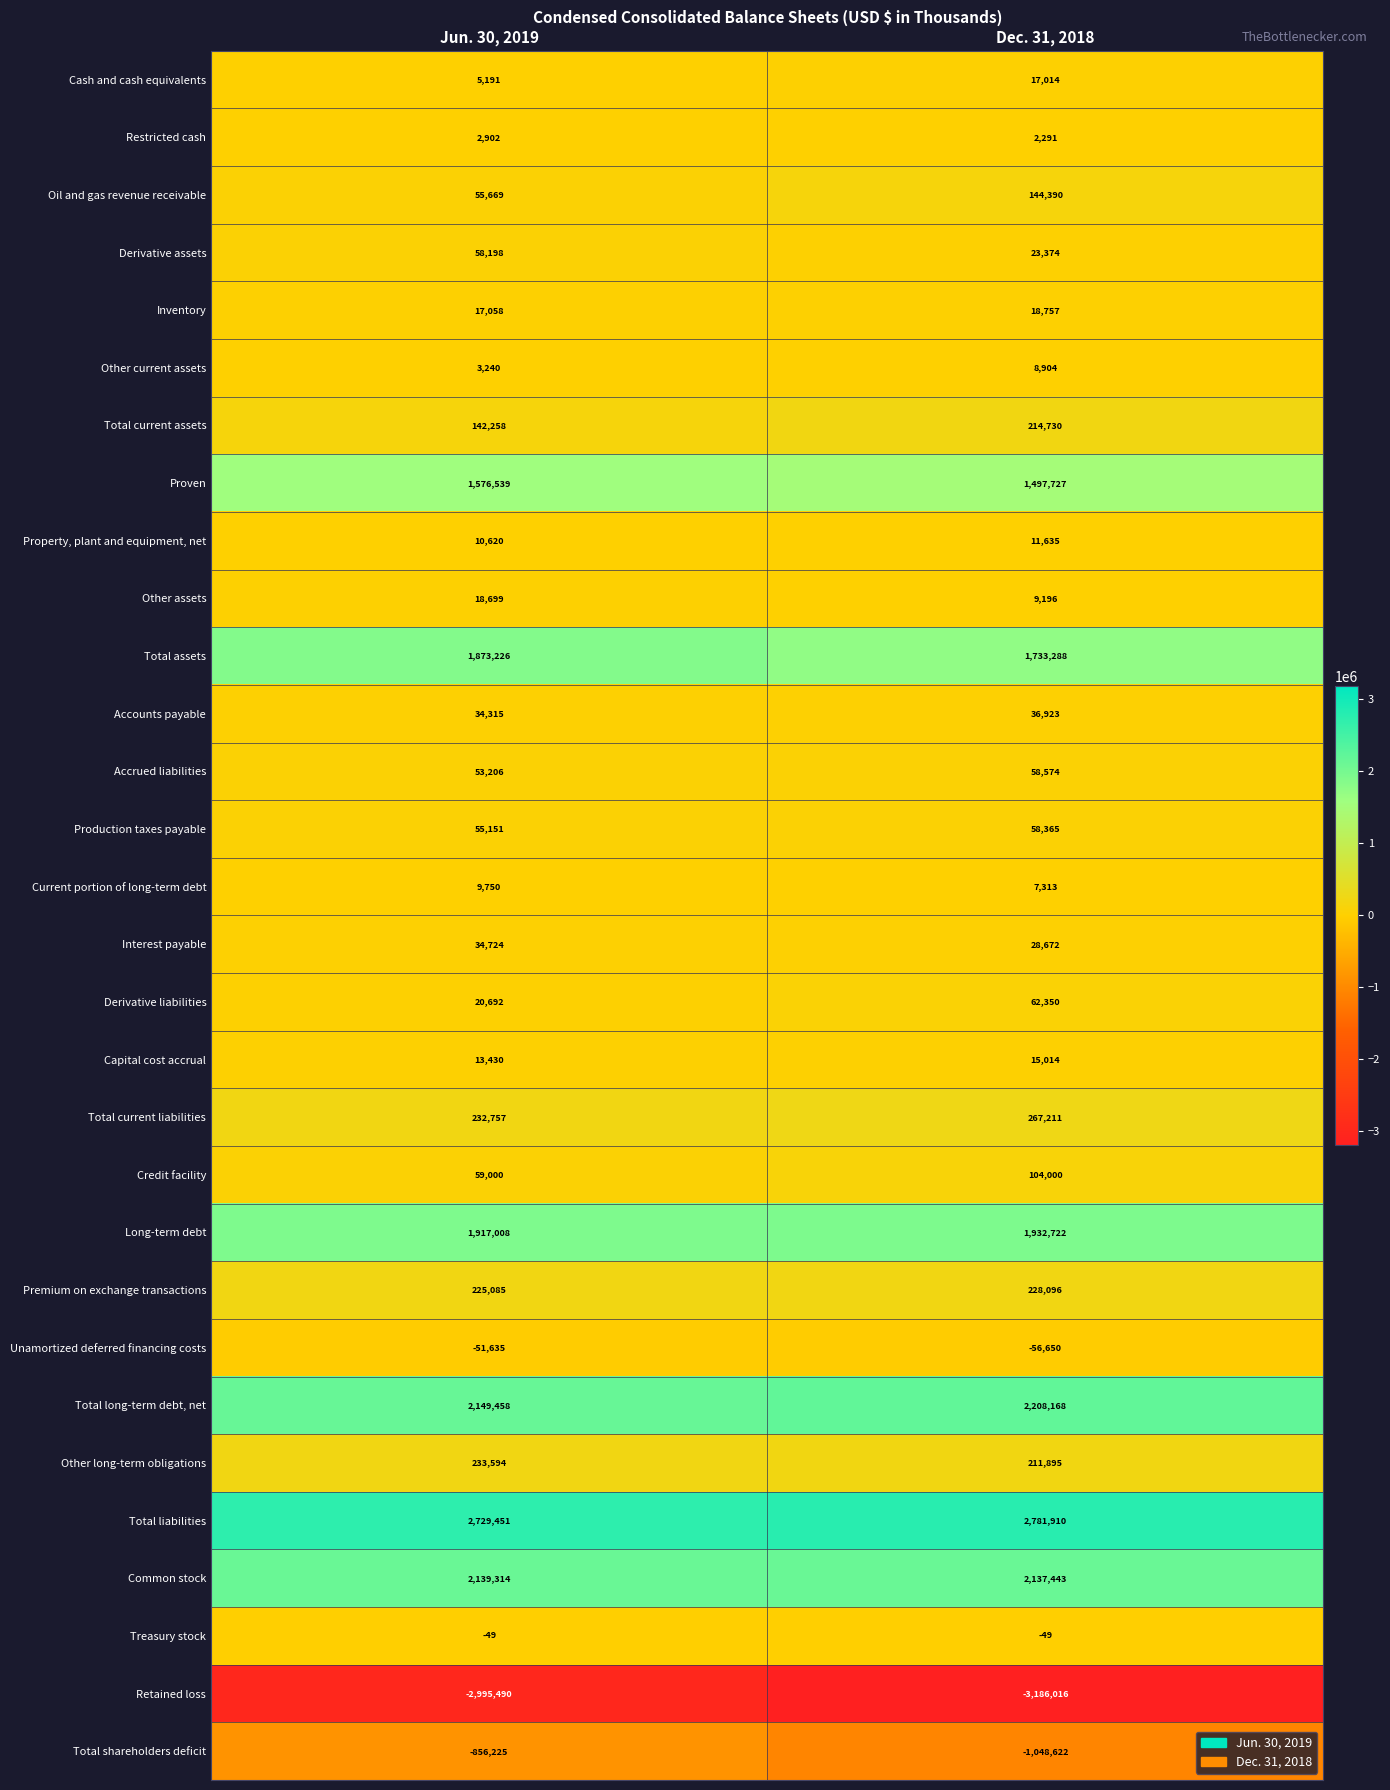

At which category does the chart reach its minimum across all series?

Dec. 31, 2018